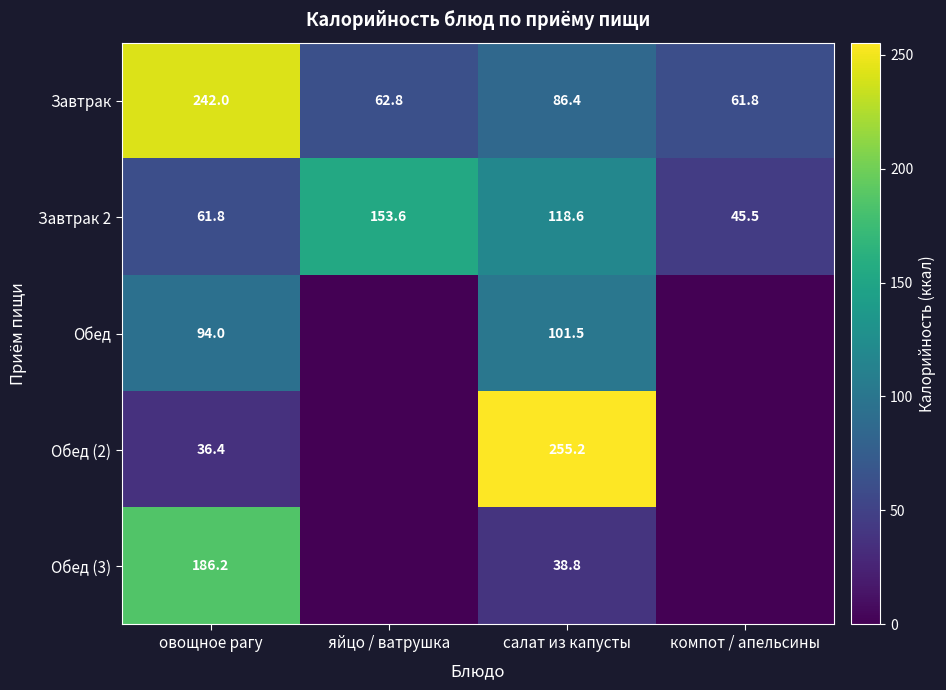

Where does the Завтрак series first go above 86?

овощное рагу